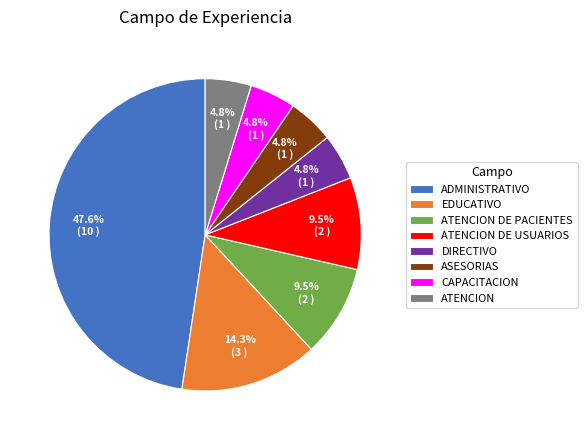

To the nearest percent, what is the combined percentage of EDUCATIVO and ATENCION DE USUARIOS?

24%